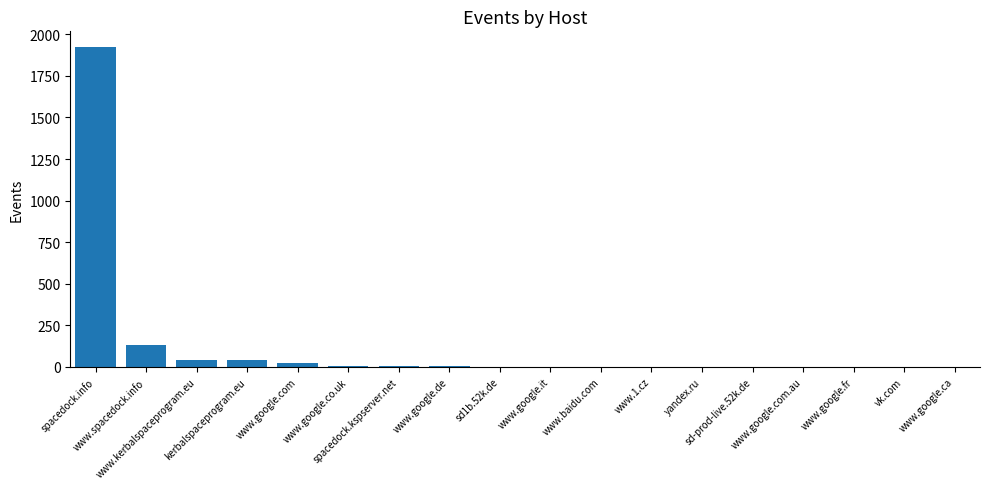

What is the change in value from kerbalspaceprogram.eu to www.google.ca?

-39